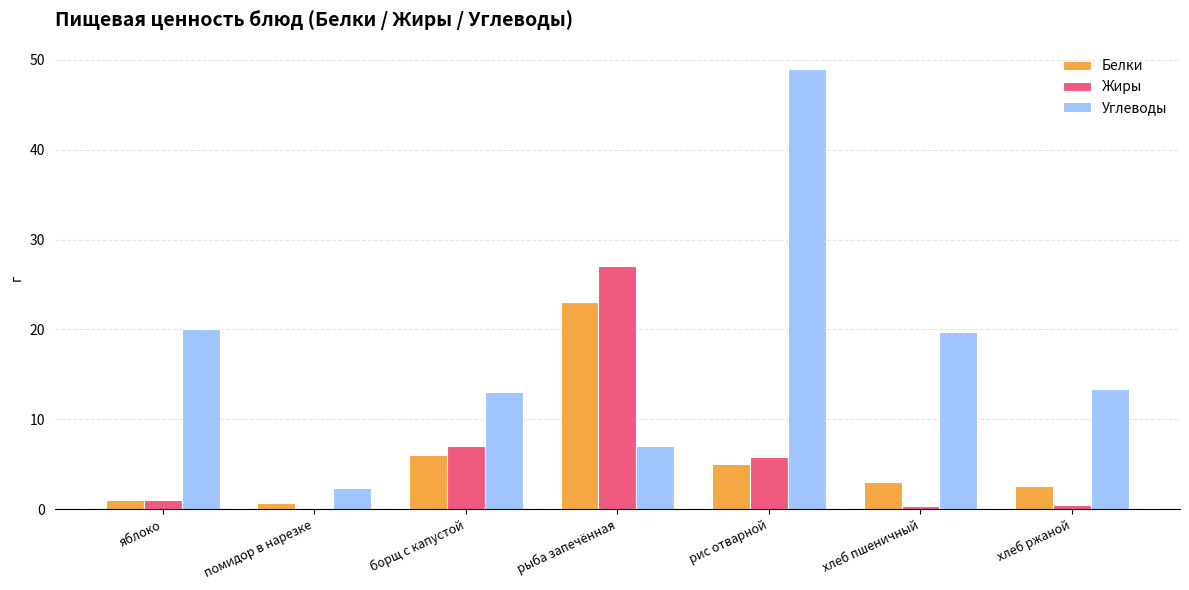

True or false: Углеводы has a value of 13.0 at борщ с капустой.

True